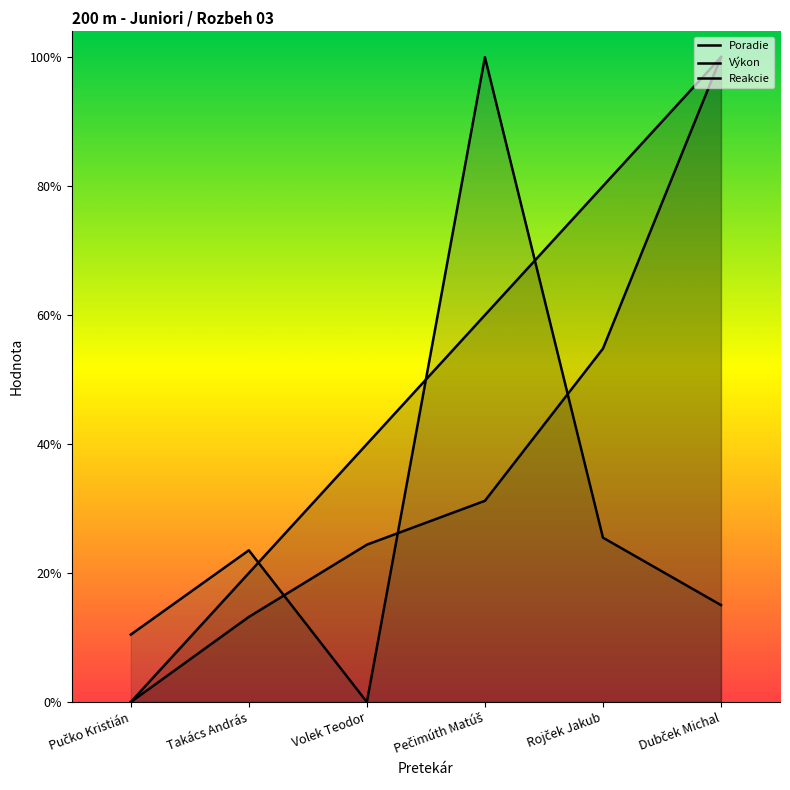

How many times do Reakcie and Výkon cross each other?

3